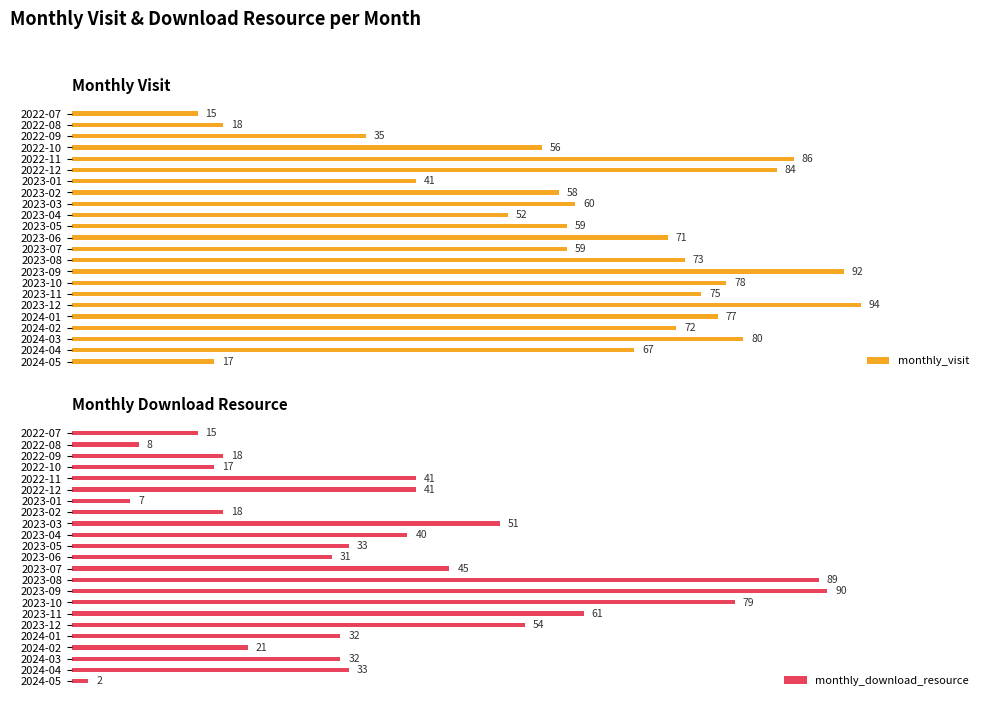

At which label does monthly_visit reach its minimum?

2022-07